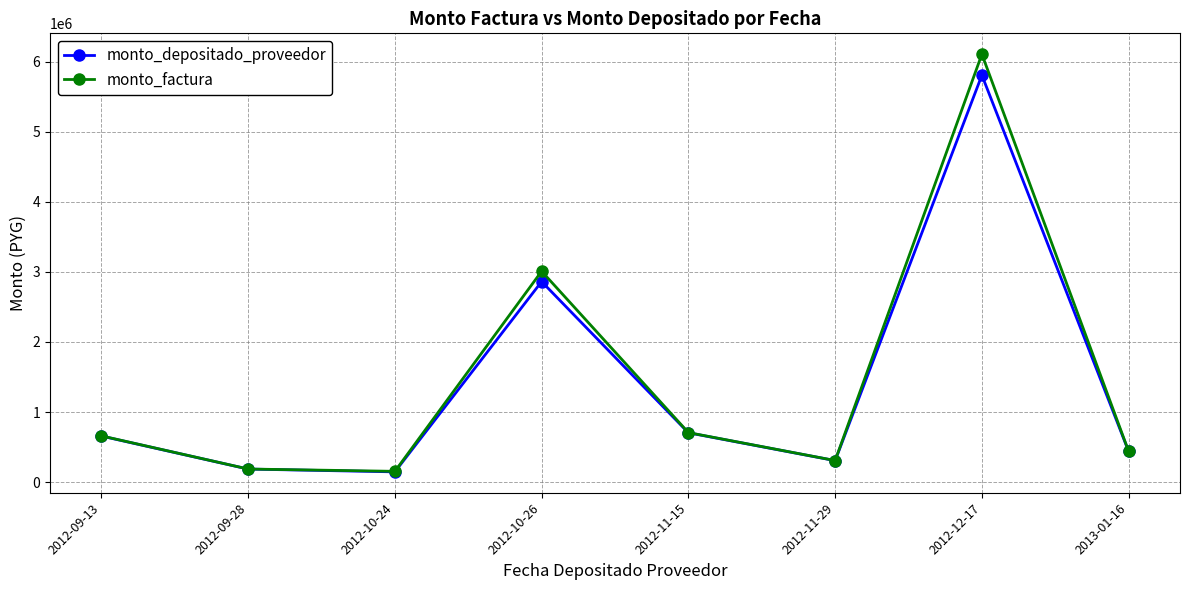

How many data points in monto_depositado_proveedor are less than 657600?

4